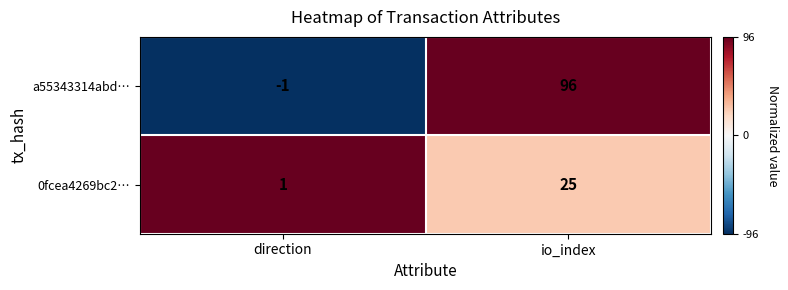

Reading left to right, list all the values displayed in this chart.

a55343314abd…: direction=-1	io_index=96
0fcea4269bc2…: direction=1	io_index=25